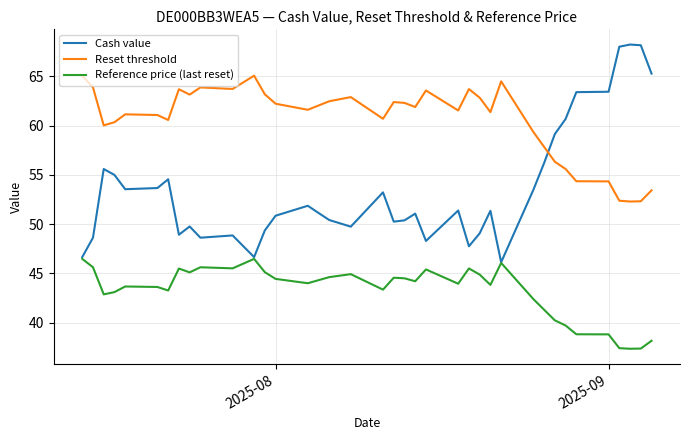

Which series has the largest range (max minus min)?

Cash value